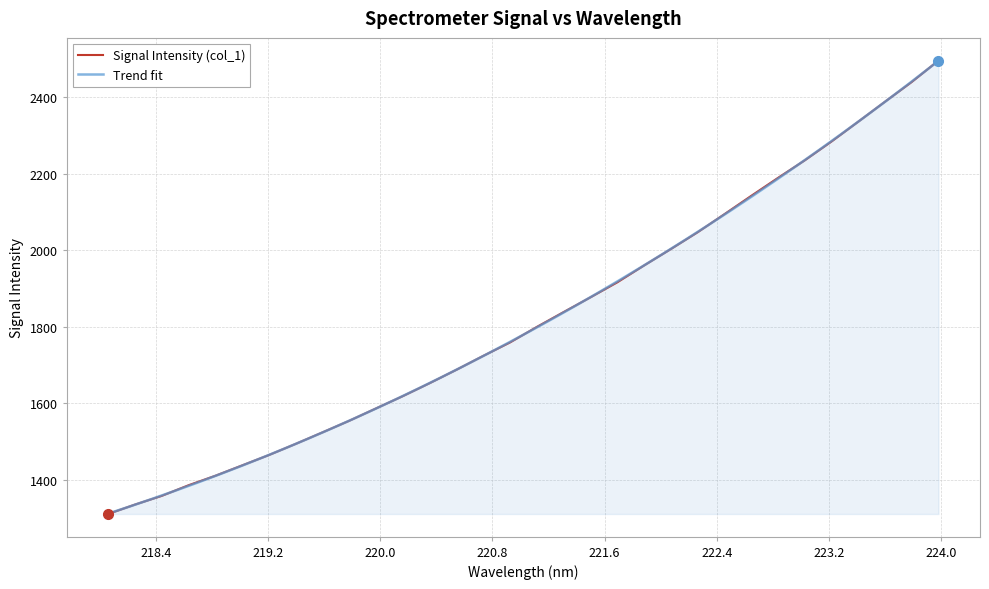

What is the sum of the values at 219.9712 and 220.7354?

3310.3